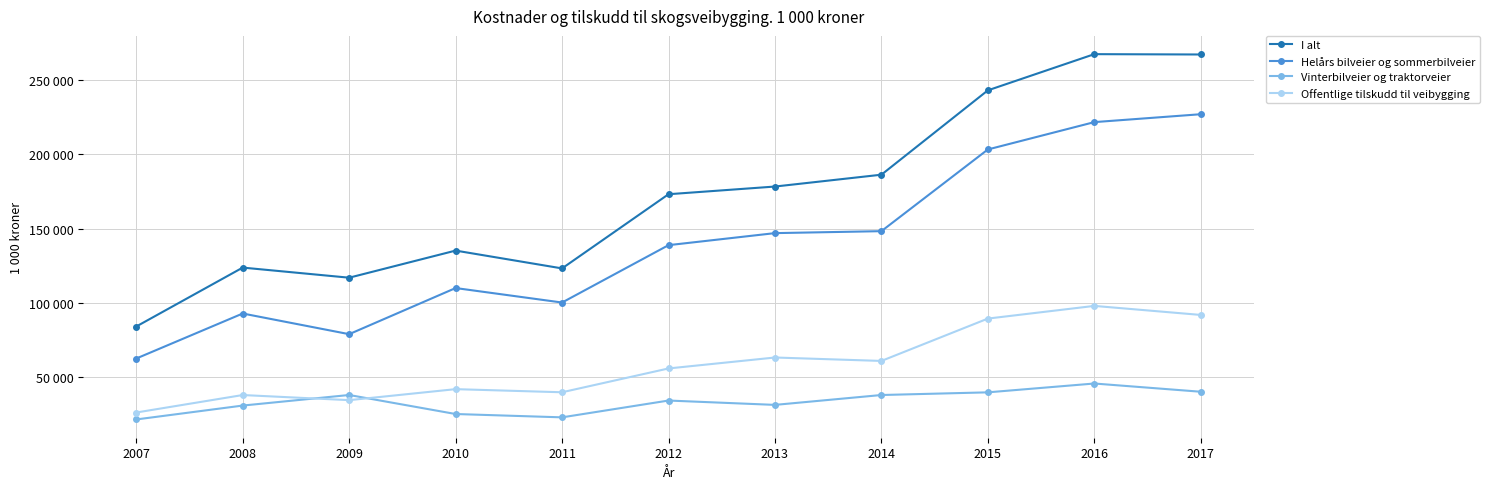

Reading right to left, extract all data points from this chart.

I alt: 267307	267534	243172	186366	178392	173218	123263	135262	117011	123813	84145
Helårs bilveier og sommerbilveier: 227089	221771	203358	148350	147026	138923	100287	110042	78982	92899	62587
Vinterbilveier og traktorveier: 40218	45763	39814	38016	31366	34295	22976	25220	38029	30914	21558
Offentlige tilskudd til veibygging: 91934	98021	89483	60963	63273	55902	39866	41966	34557	38001	26232